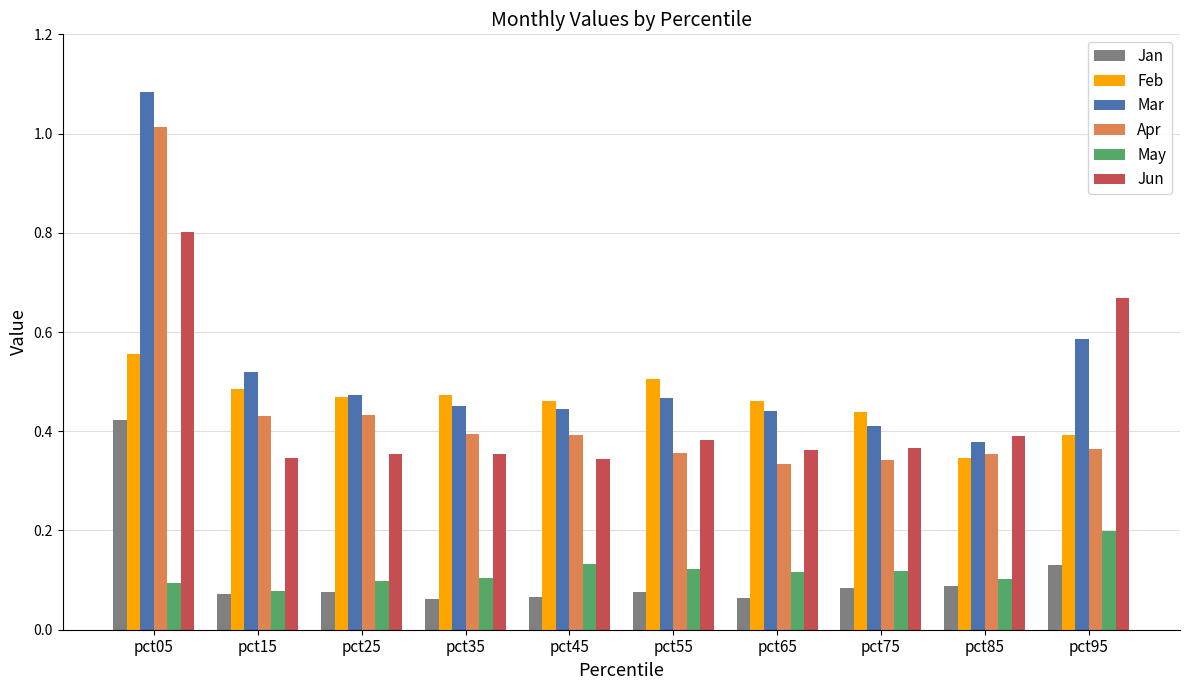

How many Feb values are between 0 and 1?

10